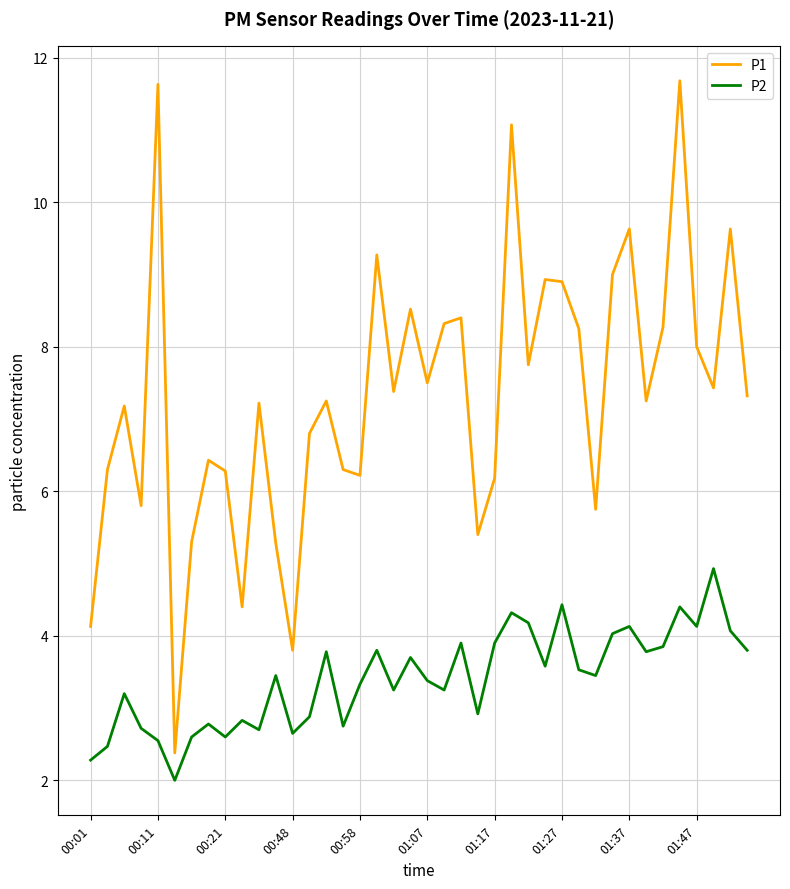

What is the sum of all P2 values?

136.3